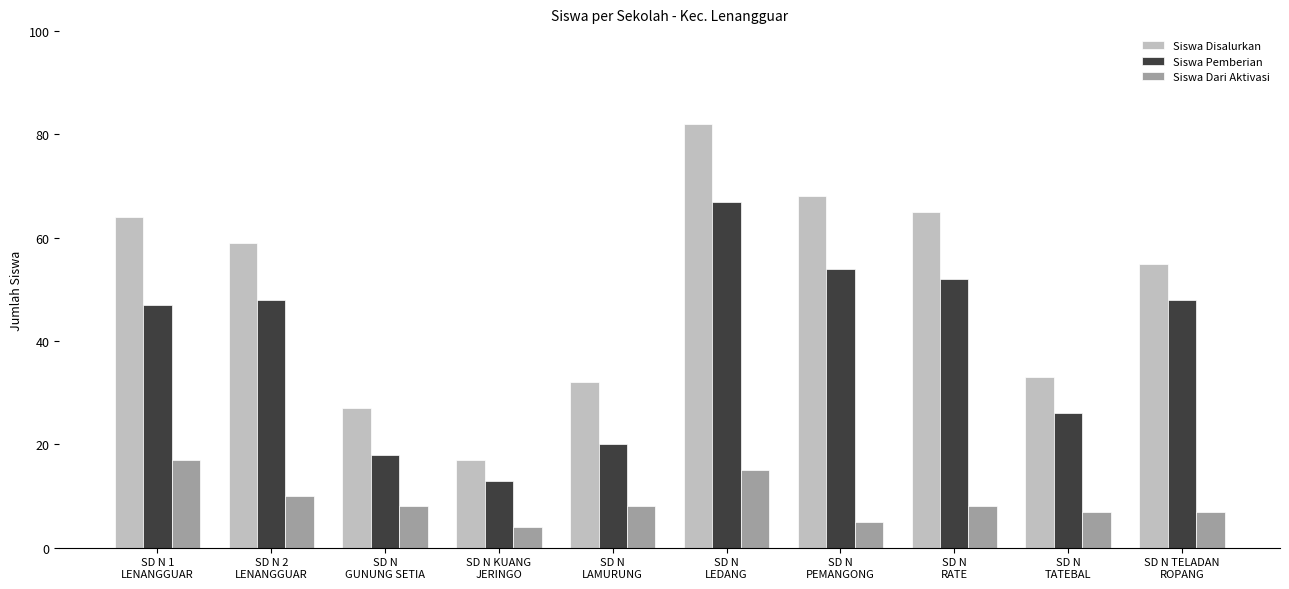

What is the difference between the maximum and minimum values in the Siswa Disalurkan series?

65